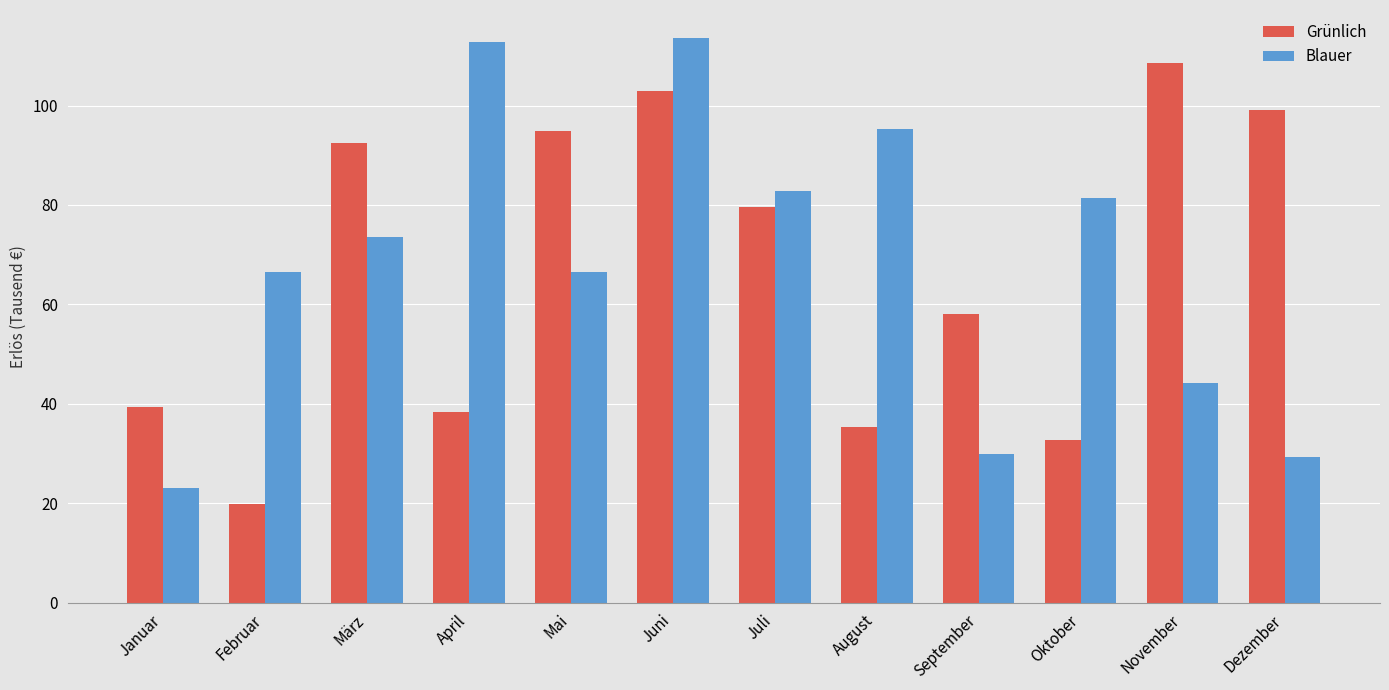

The value of Grünlich at April is 66.6. True or false?

False